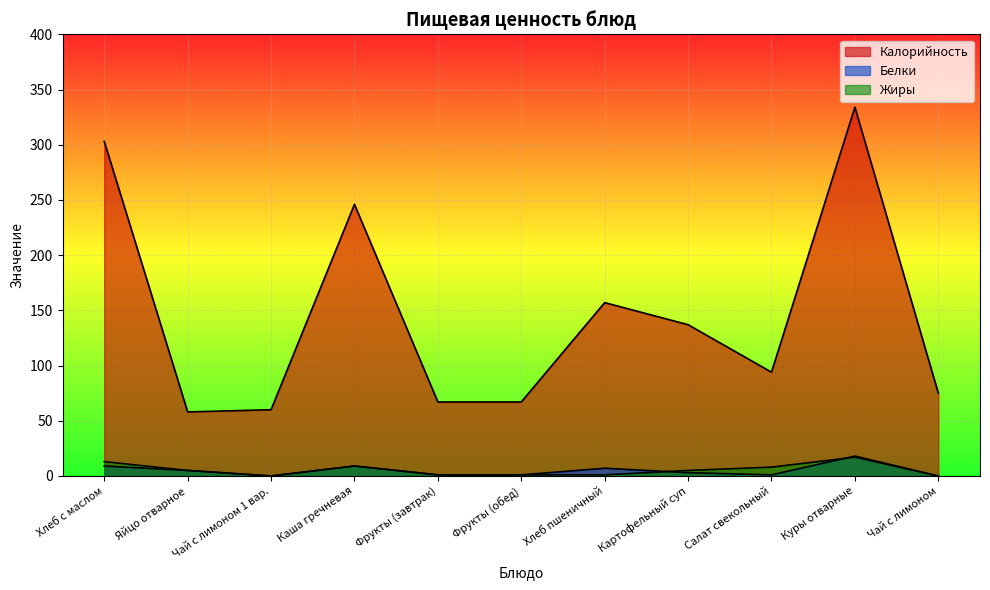

What is the highest value of the Белки series?

18